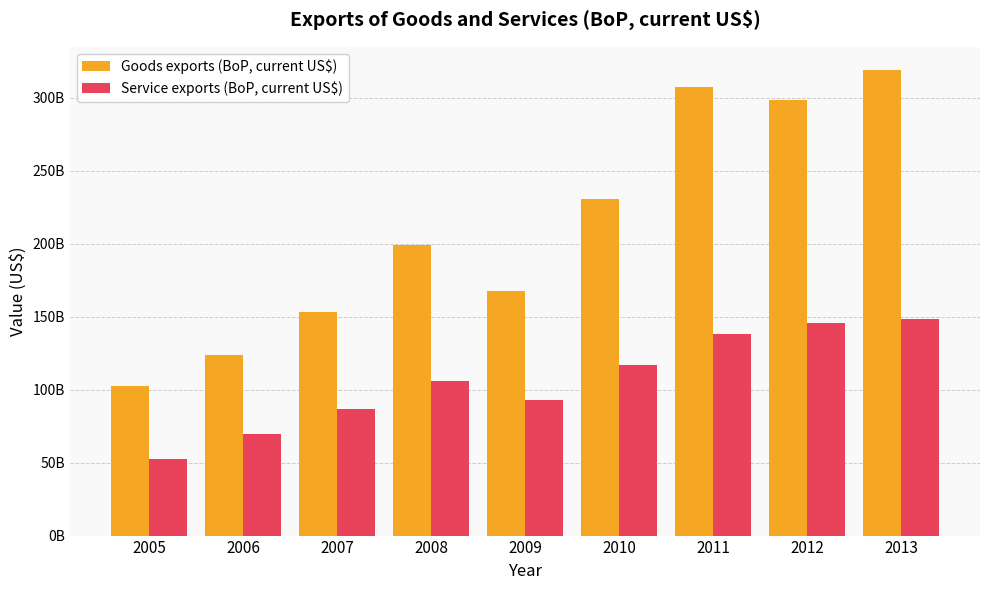

What is the approximate value of Goods exports (BoP, current US$) at 2006?

123876214466.5